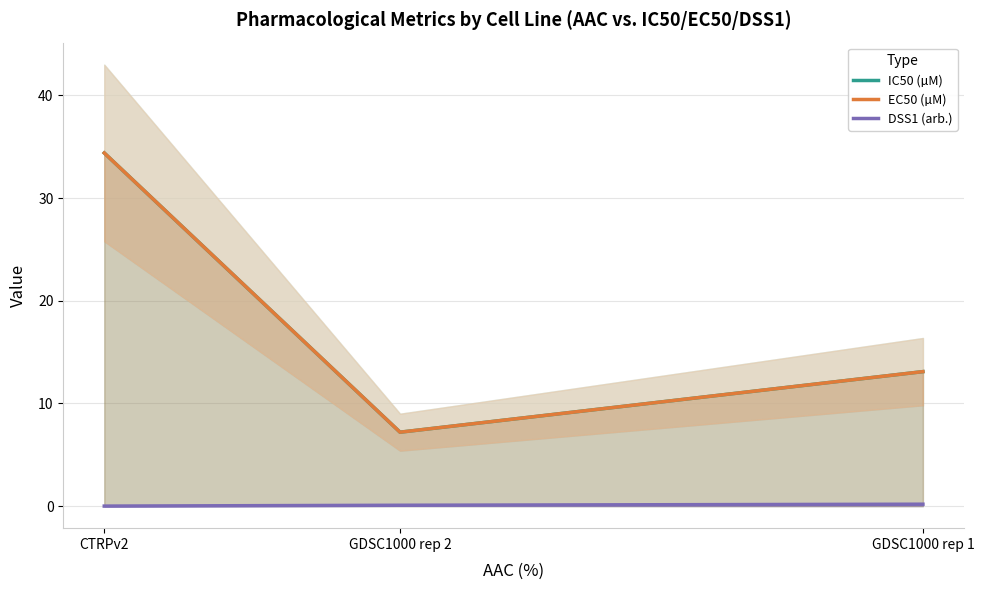

At how many categories does at least one series exceed 27?

1